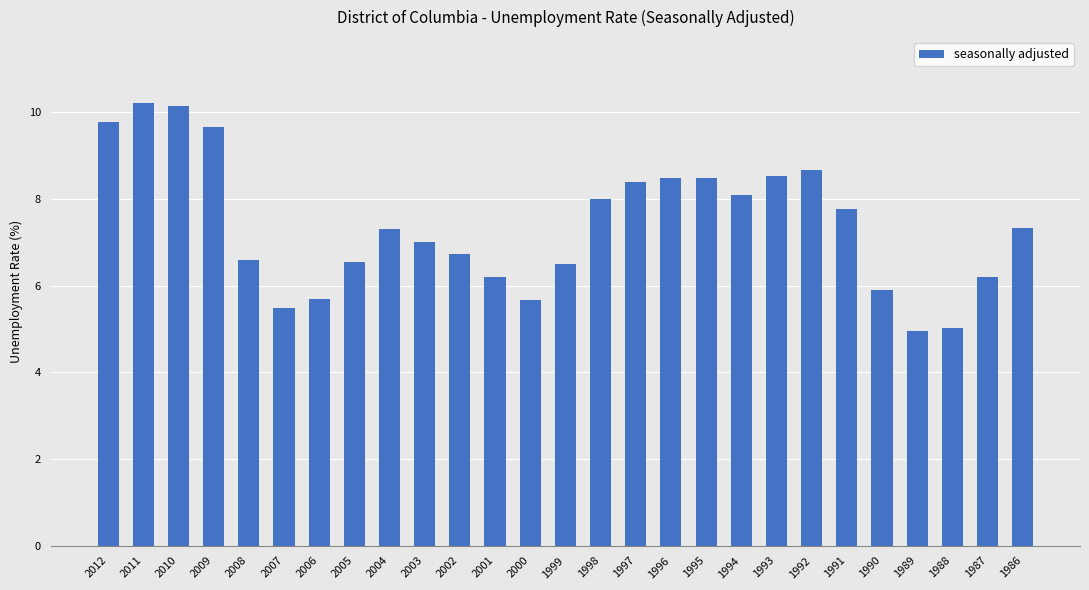

Are the bars horizontal?

No